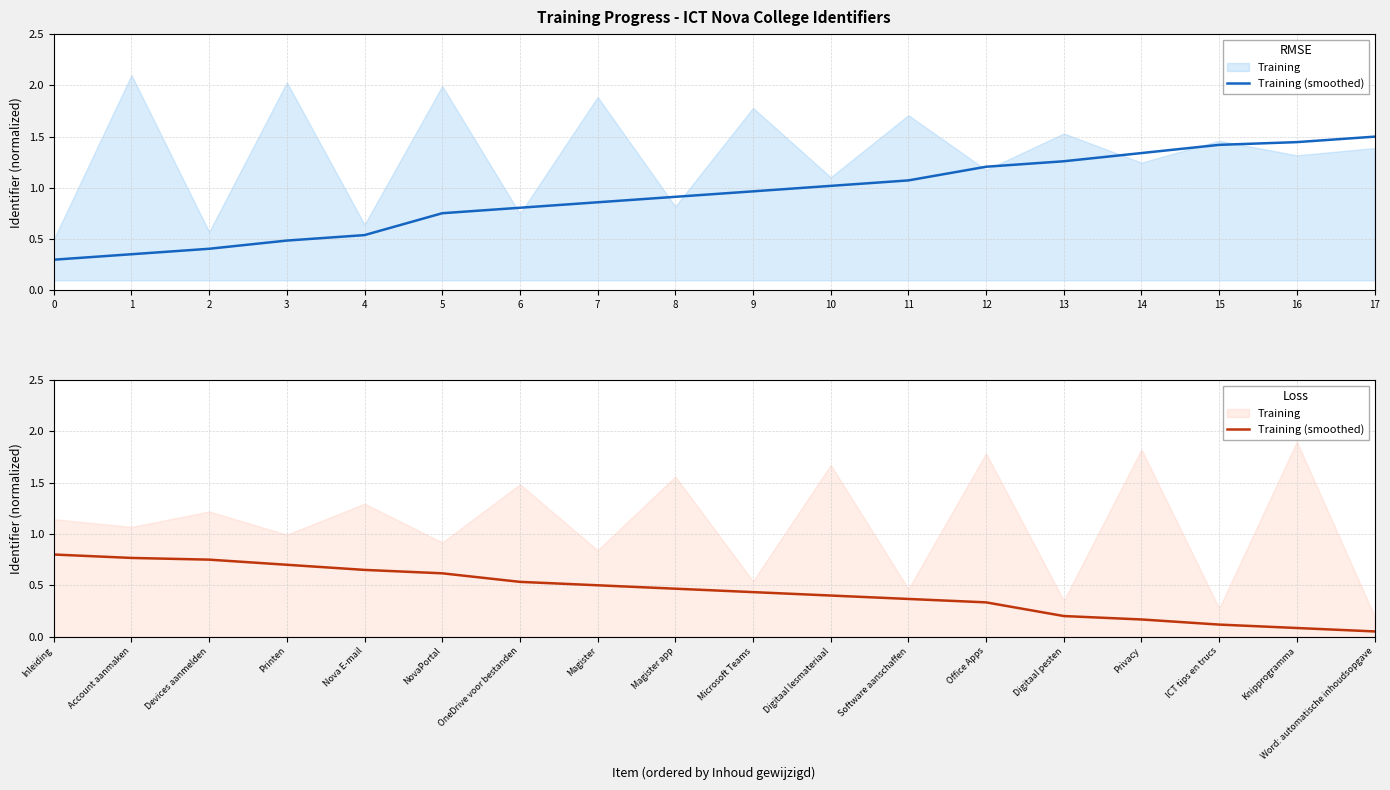

What is the minimum value shown in the chart?

0.1